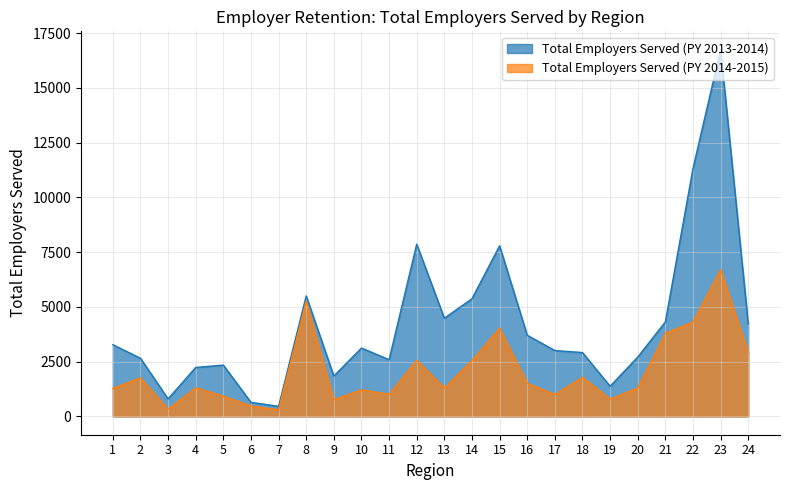

What is the sum of all Total Employers Served (PY 2014-2015) values?

49151